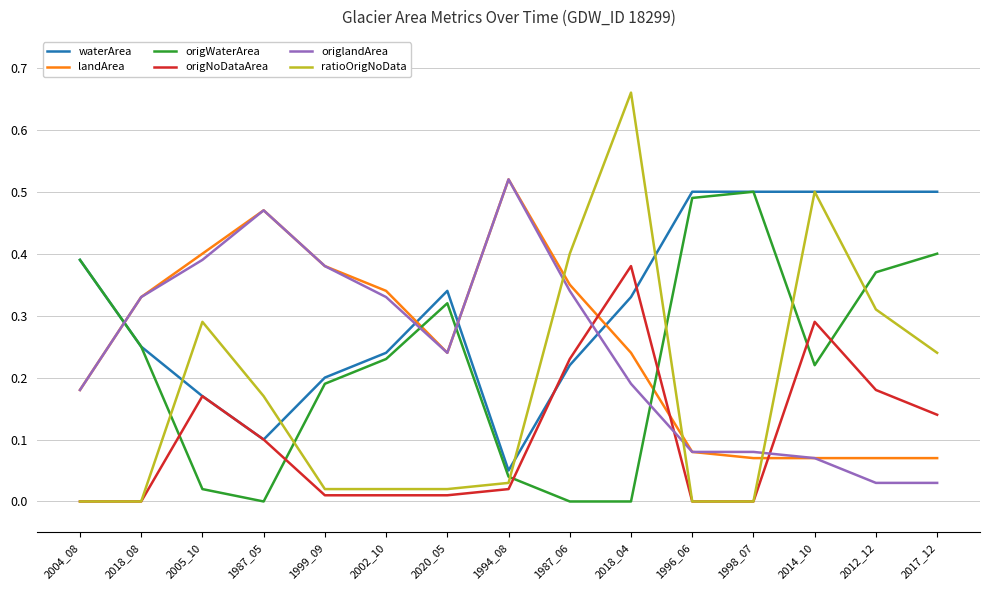

Does the chart display data point markers on the line(s)?

No